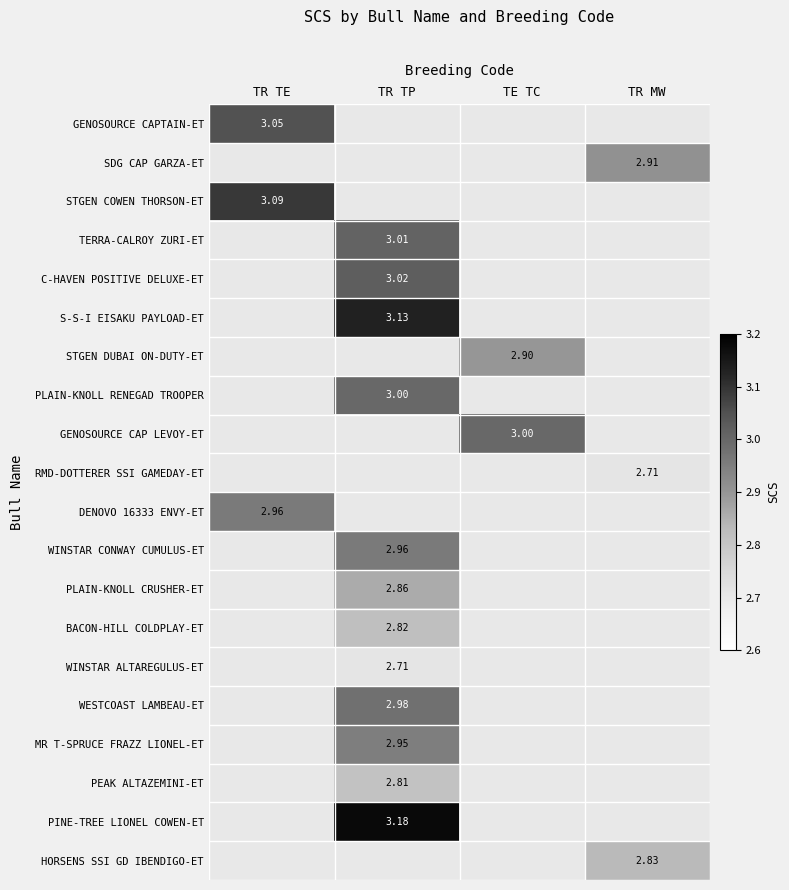

What is the smallest value displayed?

2.7